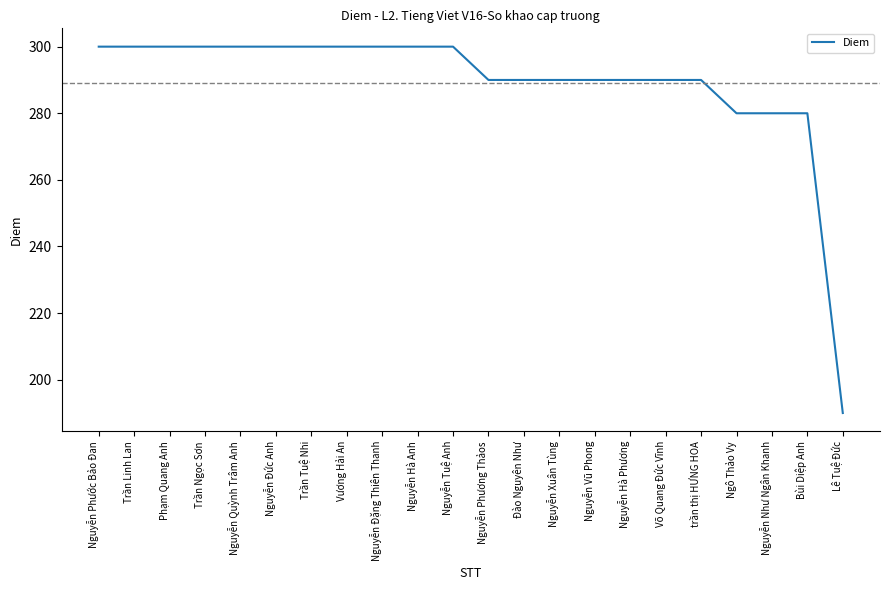

The value at Nguyễn Phương Thảos is 122. True or false?

False